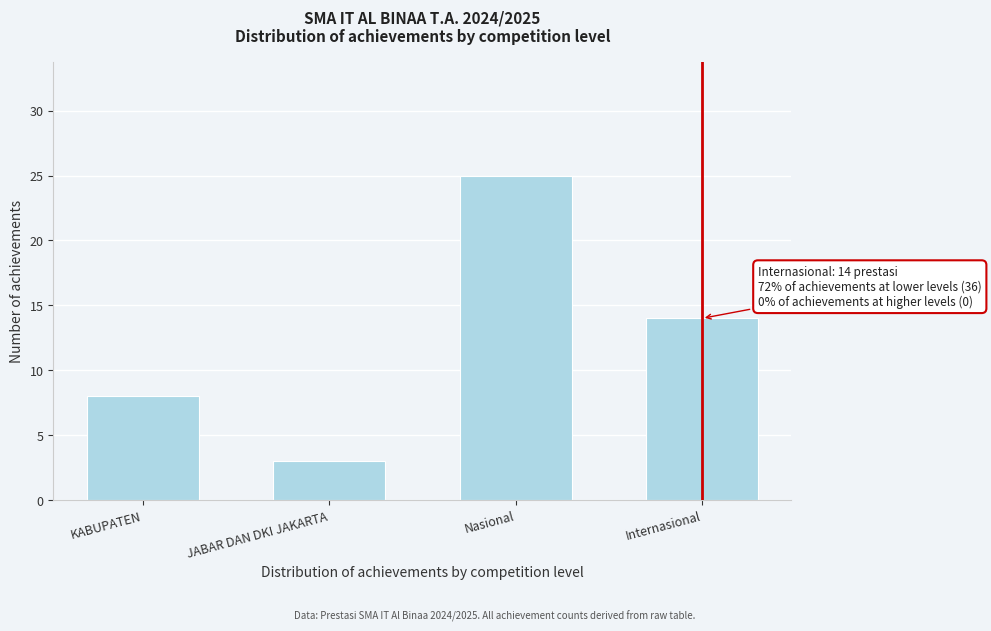

Reading left to right, what are all the values shown in this chart?

KABUPATEN=8	JABAR DAN DKI JAKARTA=3	Nasional=25	Internasional=14